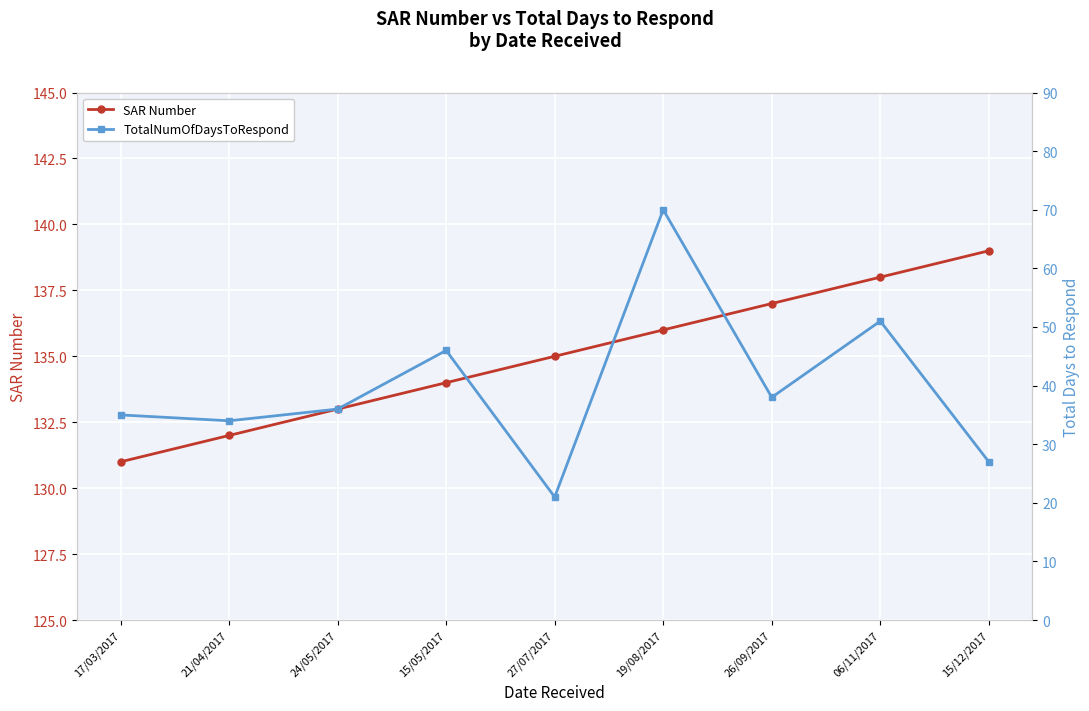

Is it true that TotalNumOfDaysToRespond equals 48 at 15/12/2017?

False